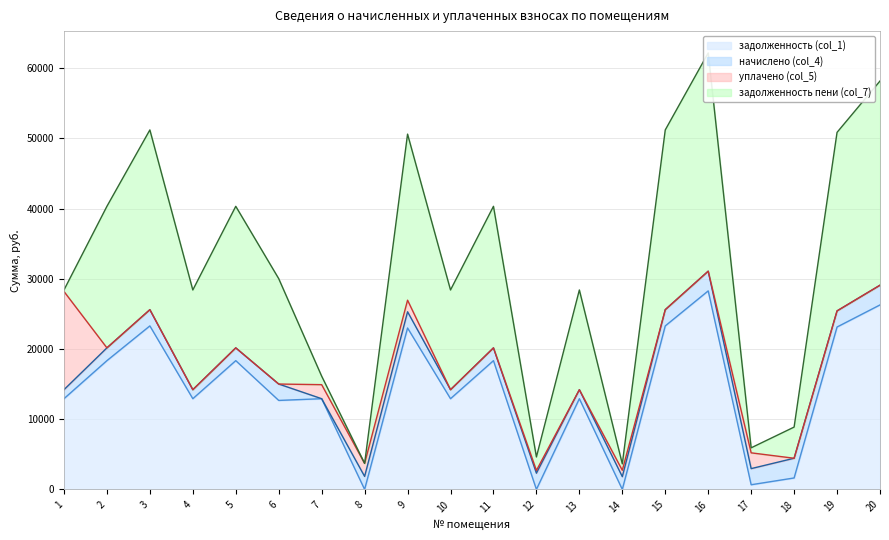

The value of начислено (col_4) at 16 is 1891.7. True or false?

False